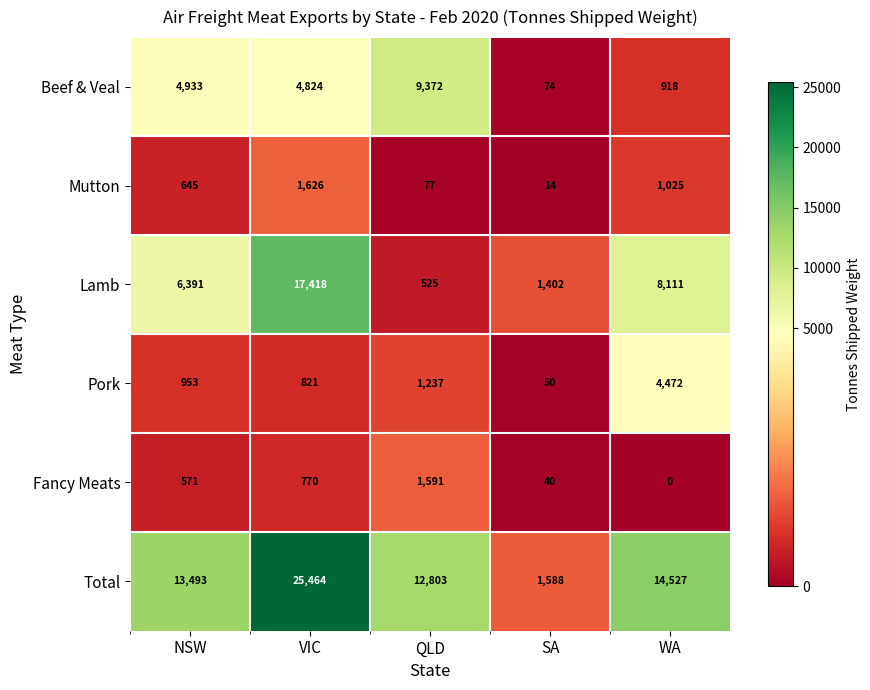

What is the minimum value for Mutton?

14